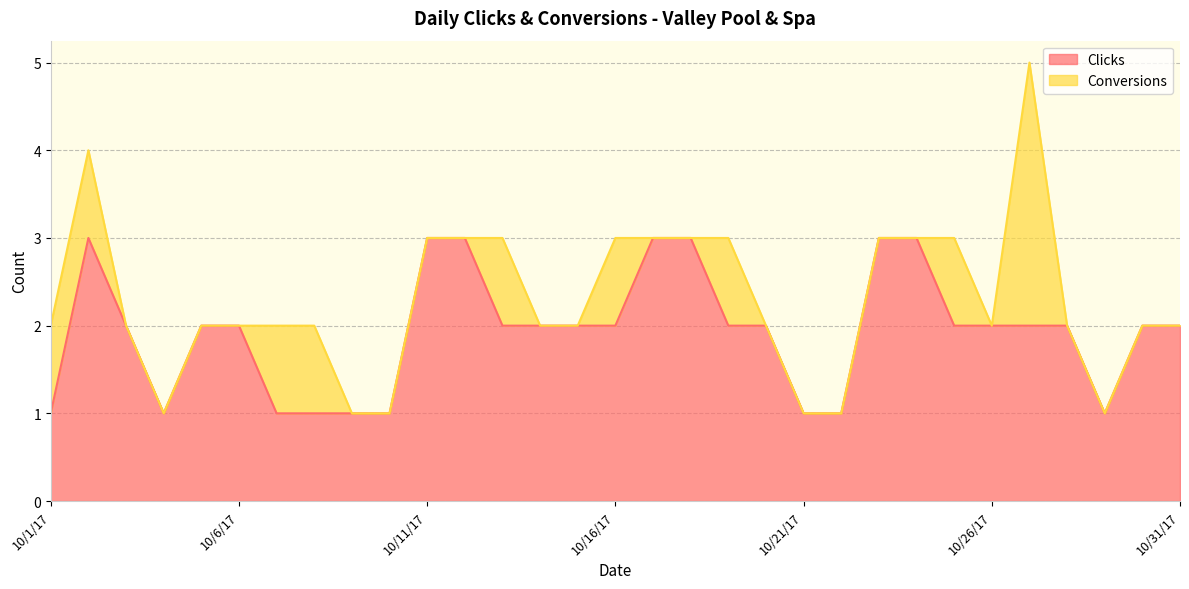

What is the highest value of the Clicks series?

3